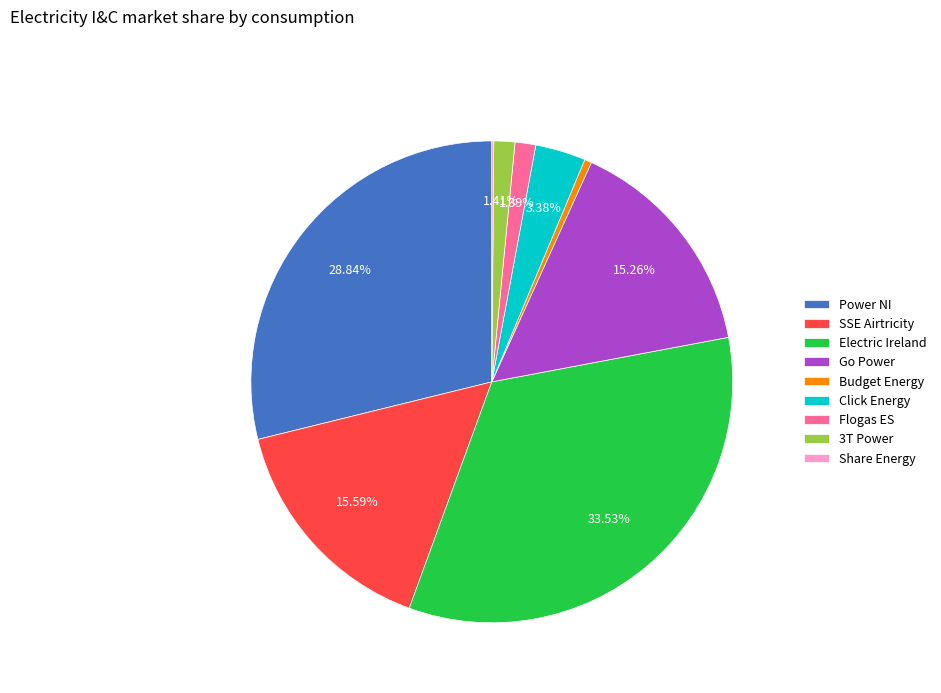

What is the total percentage of Flogas ES and Power NI?

30.2%